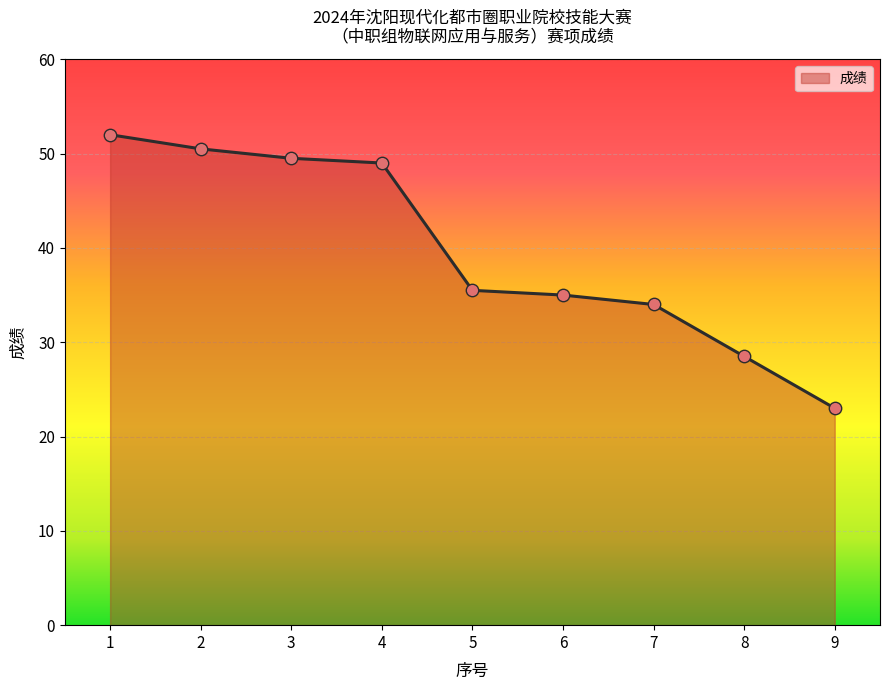

What is the change in value from 7 to 8?

-5.5